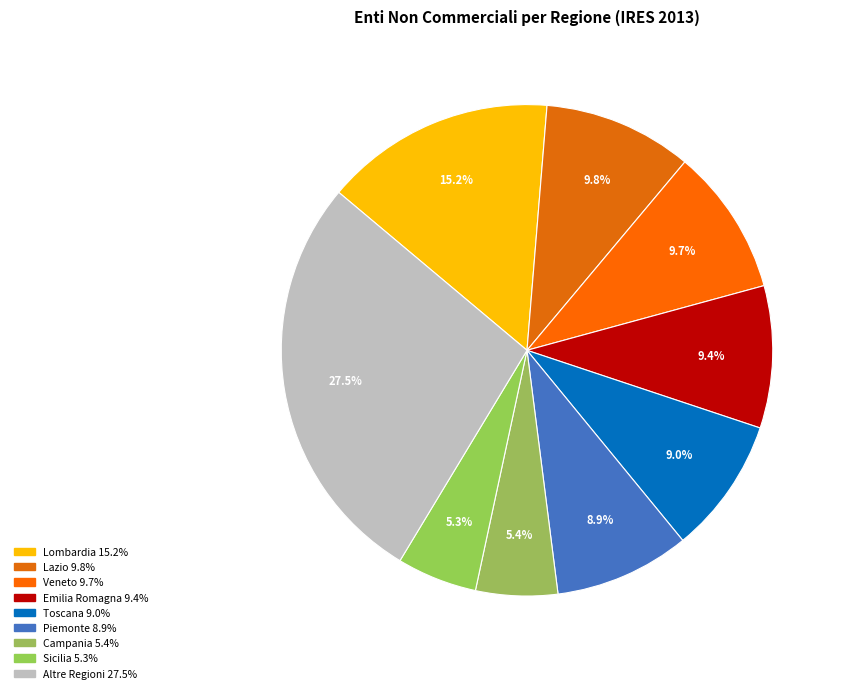

How many segments does this pie chart have?

9